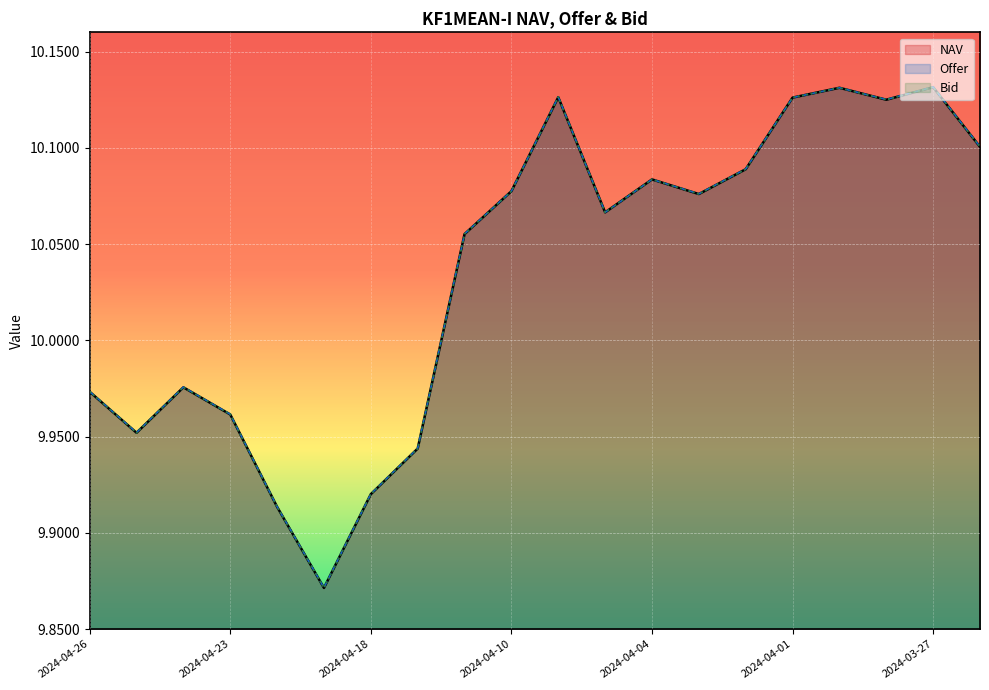

True or false: Bid and Offer cross at least once.

False